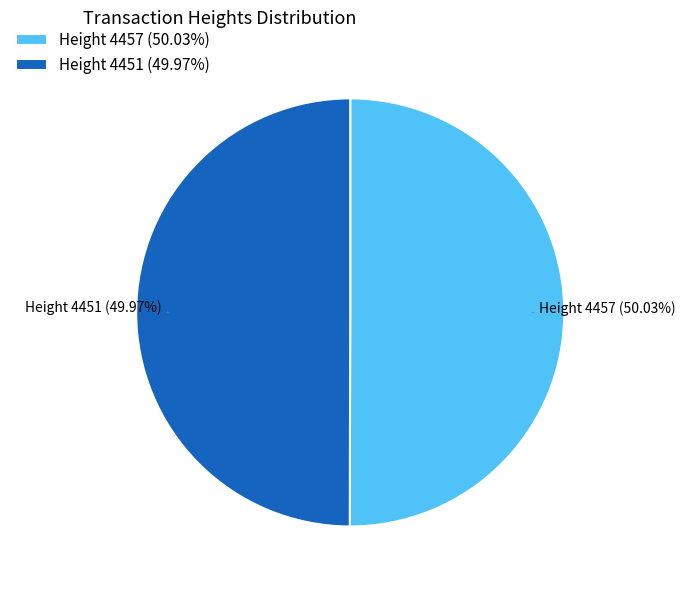

What is the ratio of the value at Height 4457 (50.03%) to the value at Height 4451 (49.97%)?

1.0